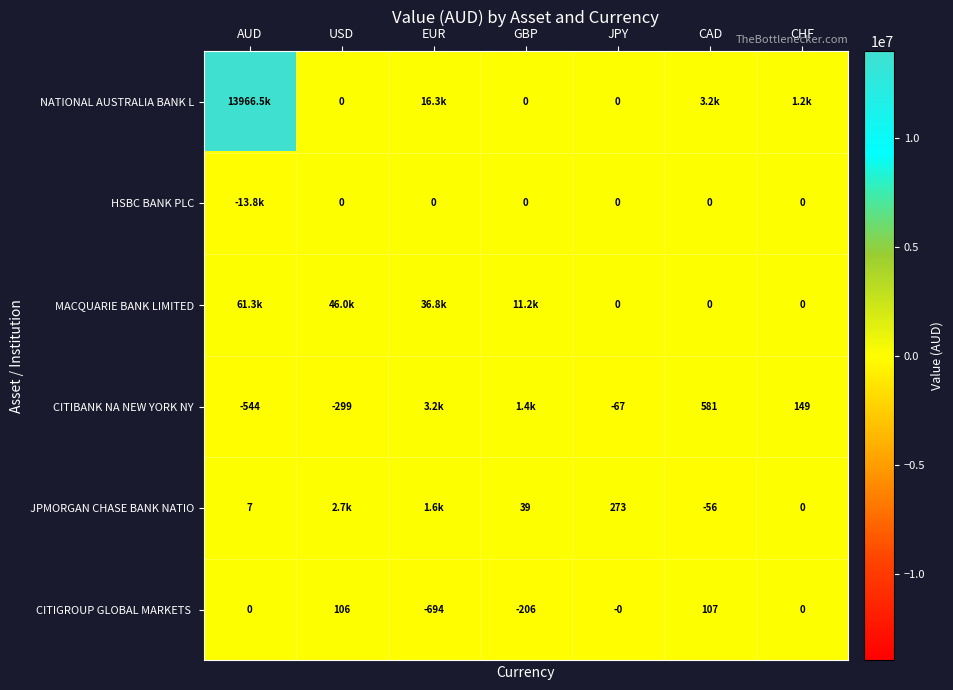

Where does the JPMORGAN CHASE BANK NATIO series first go above 39?

USD